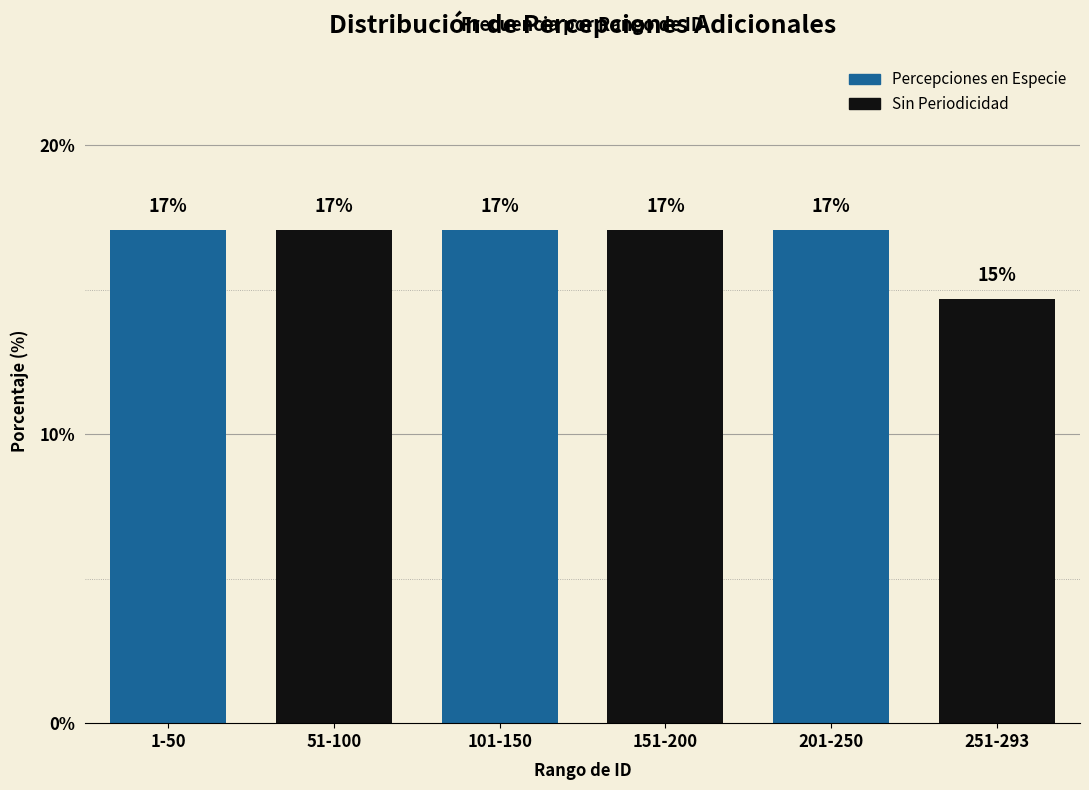

What is the maximum value shown in the chart?

17.1